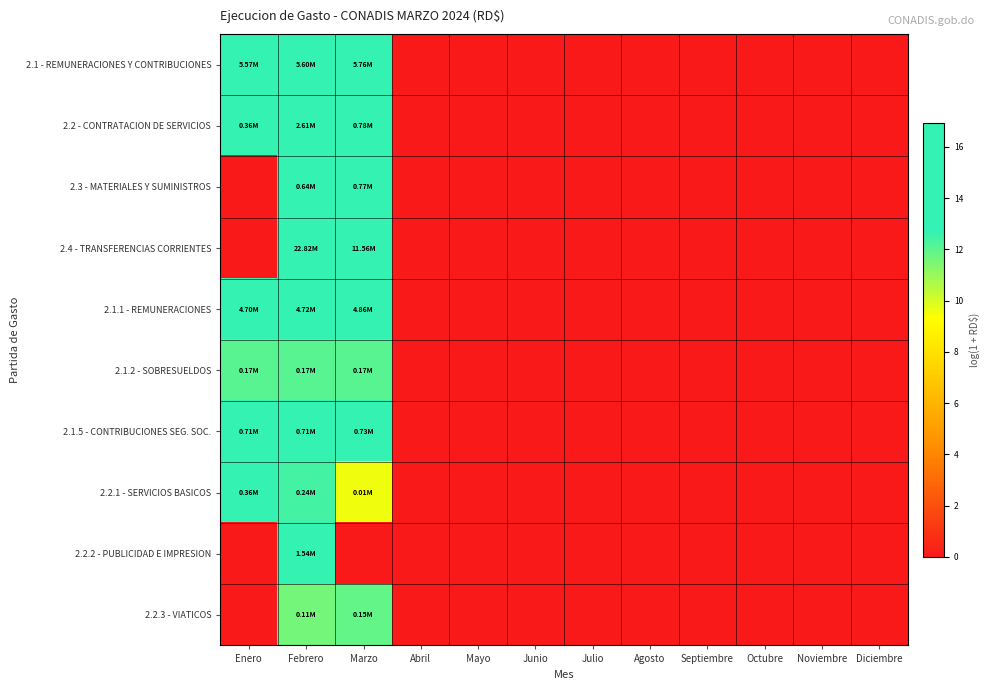

Which series changed the most between Marzo and Julio?

2.4 - TRANSFERENCIAS CORRIENTES